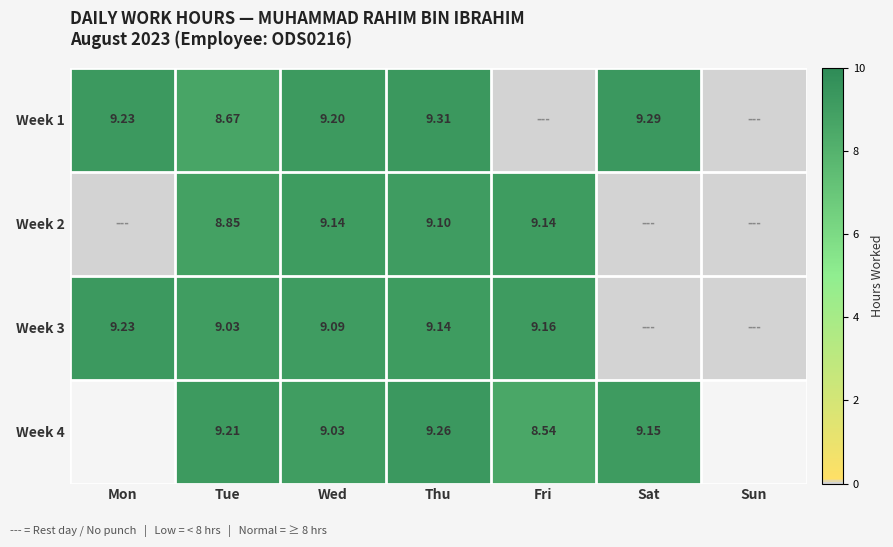

True or false: Week 3 has a value of 9.1 at Wed.

True